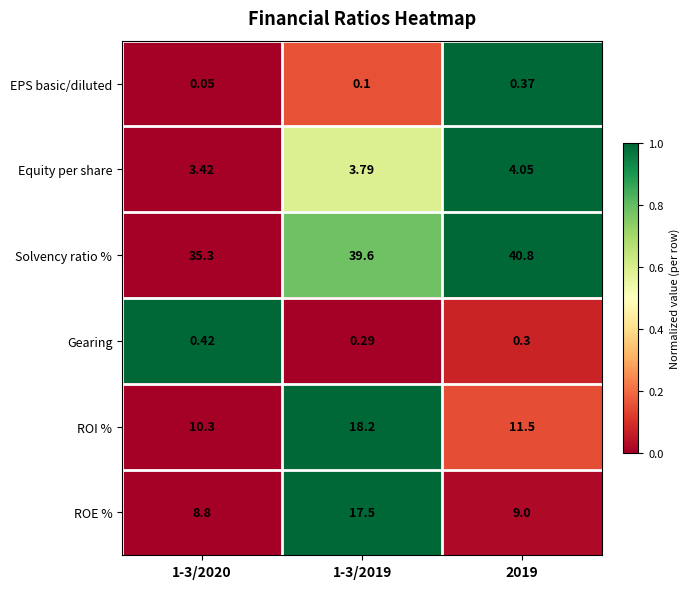

Is the value of ROE % at 1-3/2020 greater than the value of Gearing at 1-3/2019?

Yes